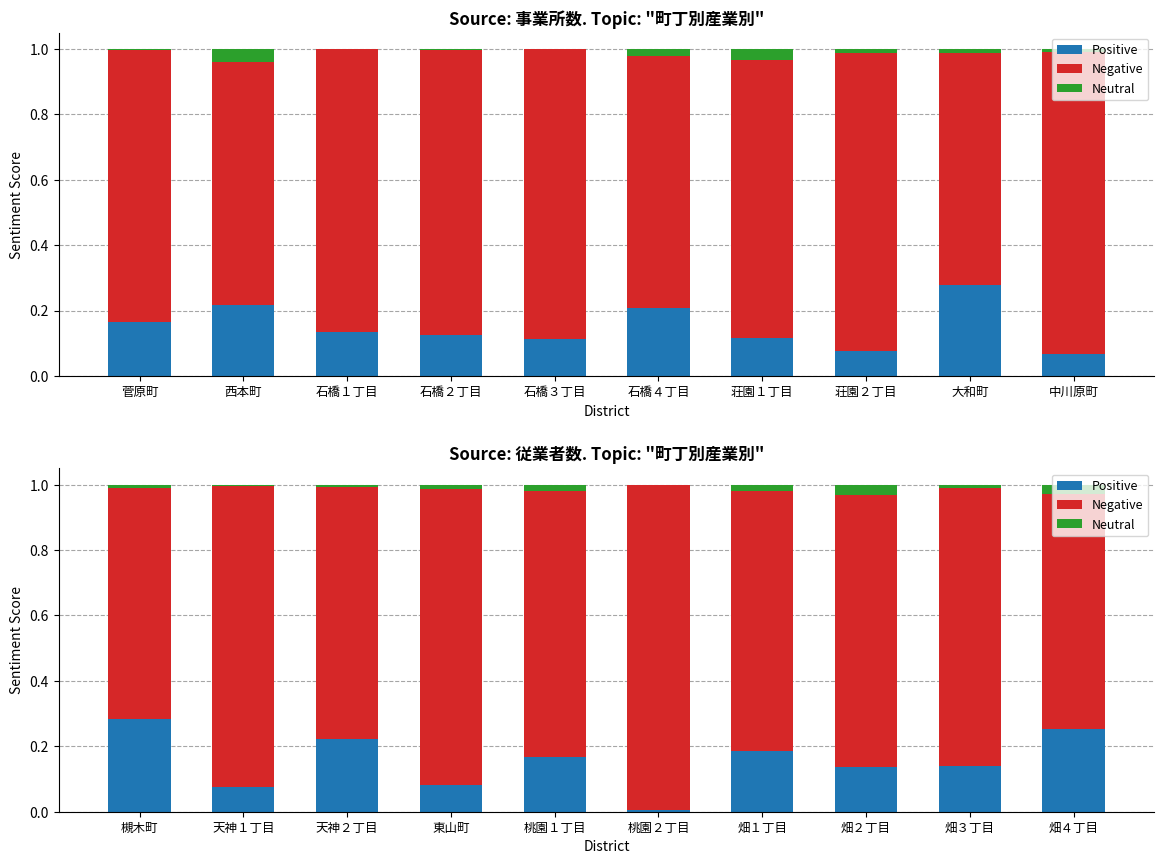

What is the highest value of the Positive series?

0.3